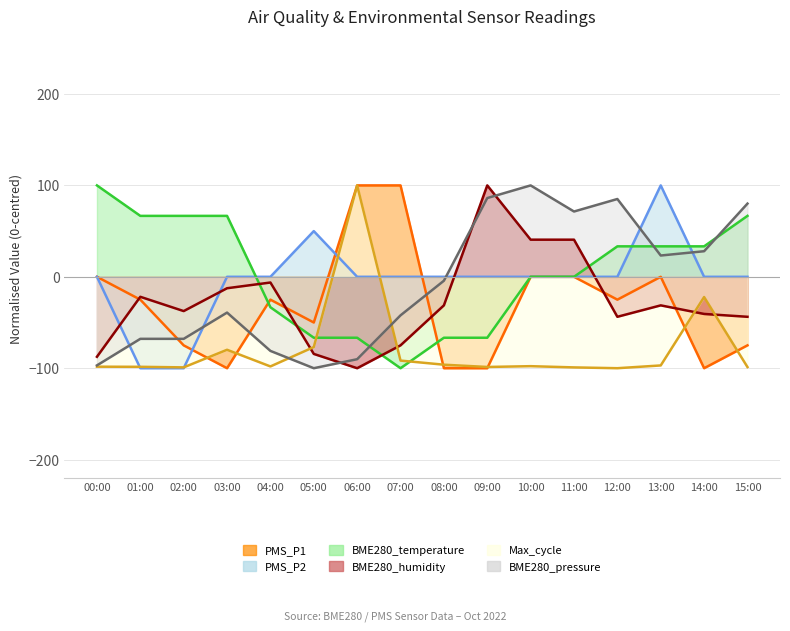

How many values in PMS_P1 are above zero?

2